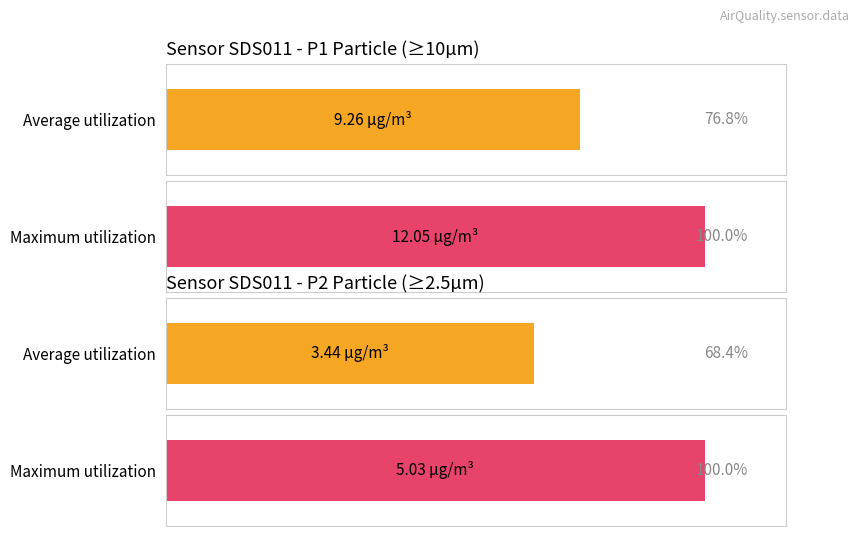

How many groups of bars are there?

2